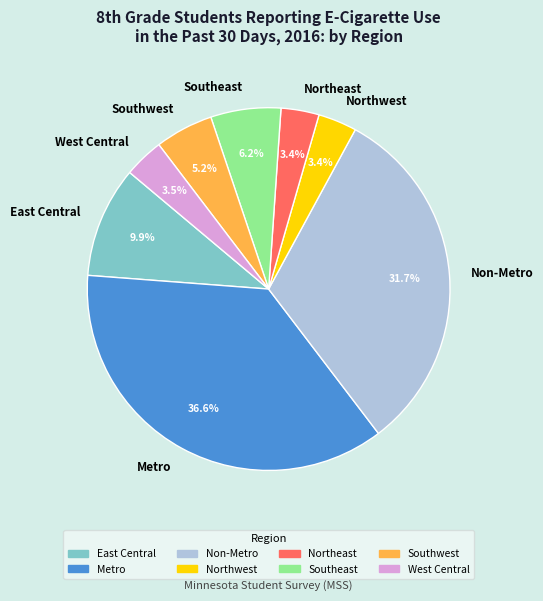

To the nearest percent, what is the difference between the Northeast and Non-Metro slice percentages?

28%